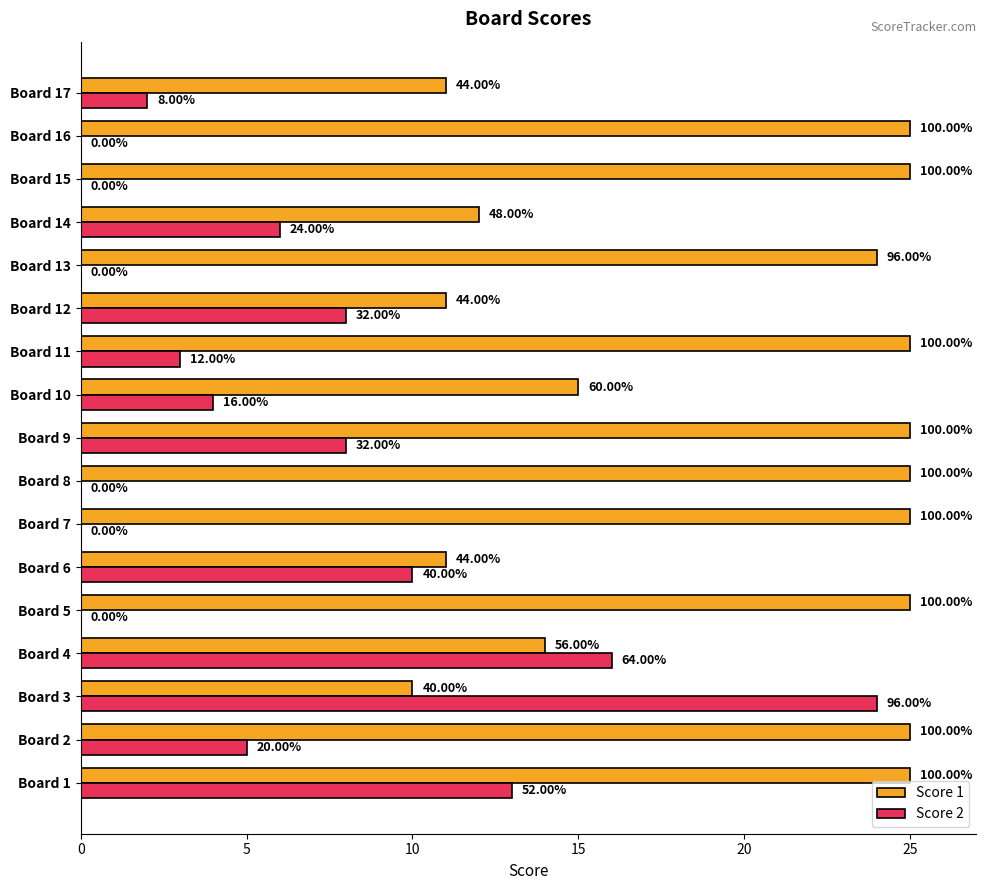

What are all the series names shown in the legend?

Score 1, Score 2